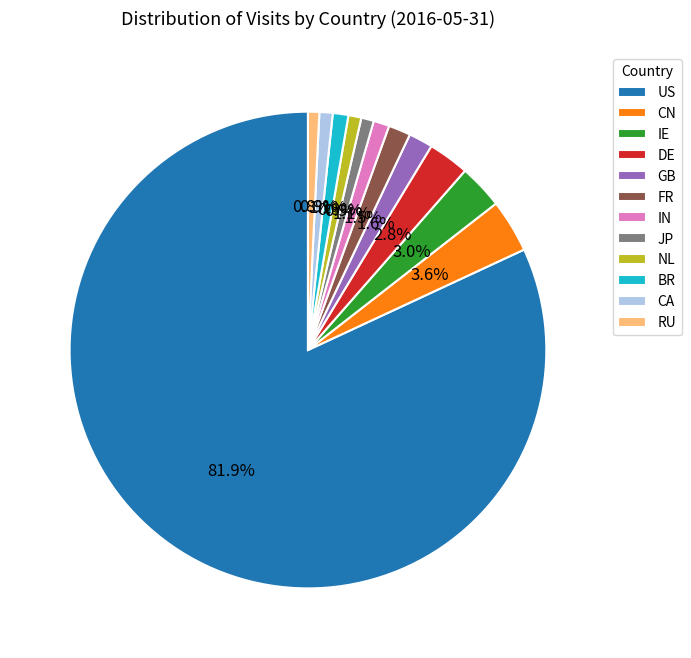

What percentage is the US slice, to the nearest percent?

82%